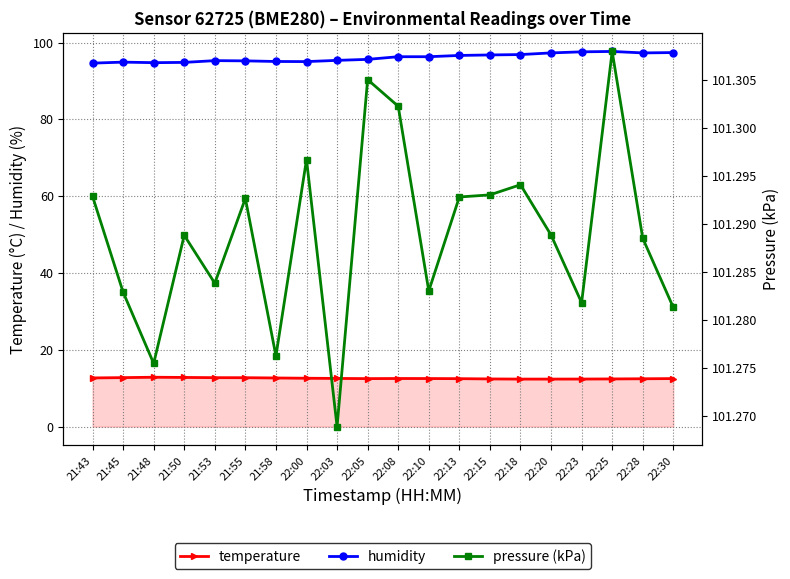

Reading left to right, extract all data points from this chart.

temperature: 21:43=12.7	21:45=12.8	21:48=12.9	21:50=12.8	21:53=12.8	21:55=12.7	21:58=12.7	22:00=12.6	22:03=12.6	22:05=12.5	22:08=12.5	22:10=12.5	22:13=12.5	22:15=12.4	22:18=12.4	22:20=12.4	22:23=12.4	22:25=12.4	22:28=12.5	22:30=12.5
humidity: 21:43=94.6	21:45=94.9	21:48=94.8	21:50=94.8	21:53=95.3	21:55=95.2	21:58=95.1	22:00=95.0	22:03=95.3	22:05=95.6	22:08=96.3	22:10=96.3	22:13=96.6	22:15=96.8	22:18=96.9	22:20=97.3	22:23=97.6	22:25=97.7	22:28=97.3	22:30=97.4
pressure (kPa): 21:43=101.3	21:45=101.3	21:48=101.3	21:50=101.3	21:53=101.3	21:55=101.3	21:58=101.3	22:00=101.3	22:03=101.3	22:05=101.3	22:08=101.3	22:10=101.3	22:13=101.3	22:15=101.3	22:18=101.3	22:20=101.3	22:23=101.3	22:25=101.3	22:28=101.3	22:30=101.3